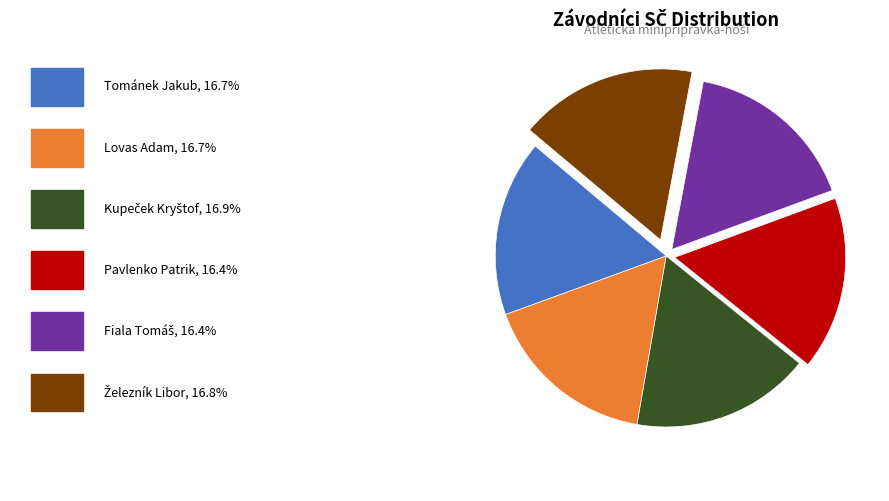

Is there a majority slice in this chart?

No